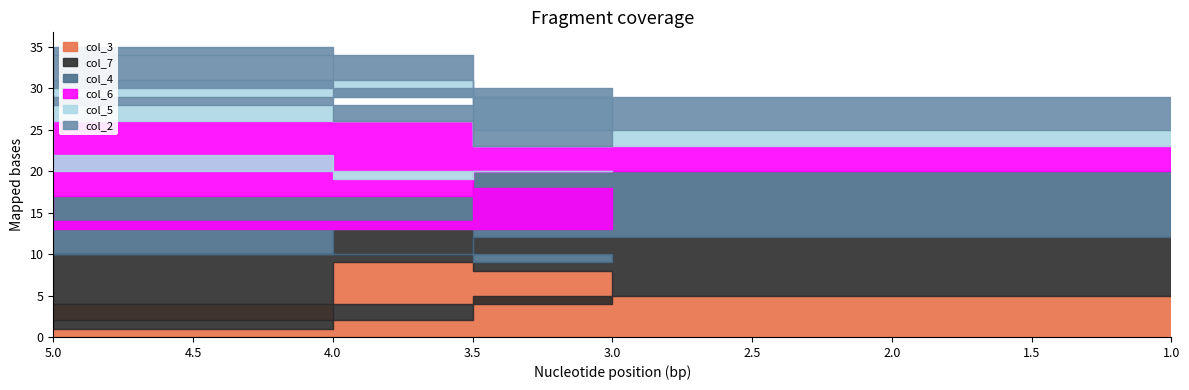

How many lines are shown in the chart?

6